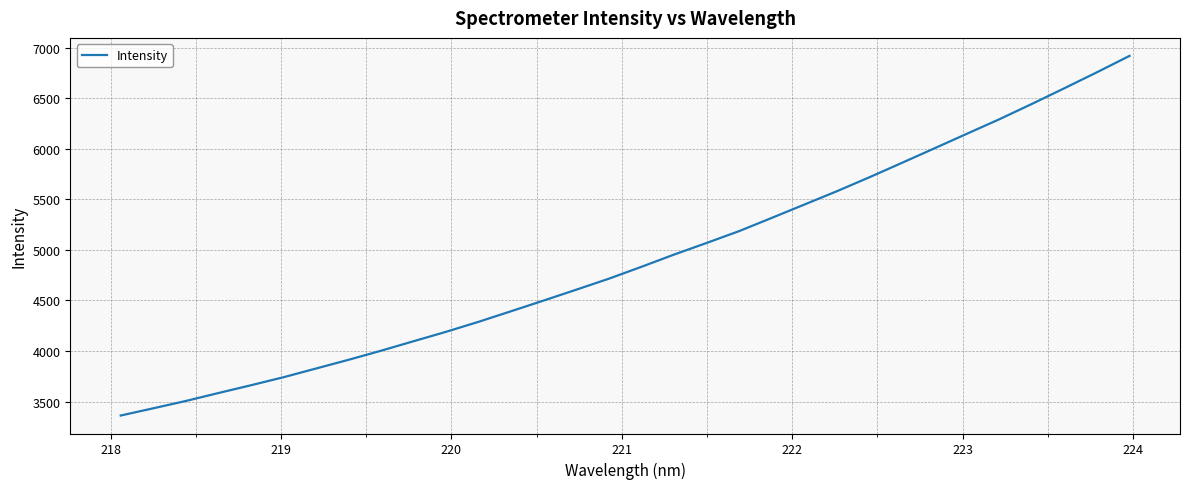

What is the sum of all values?

156982.4